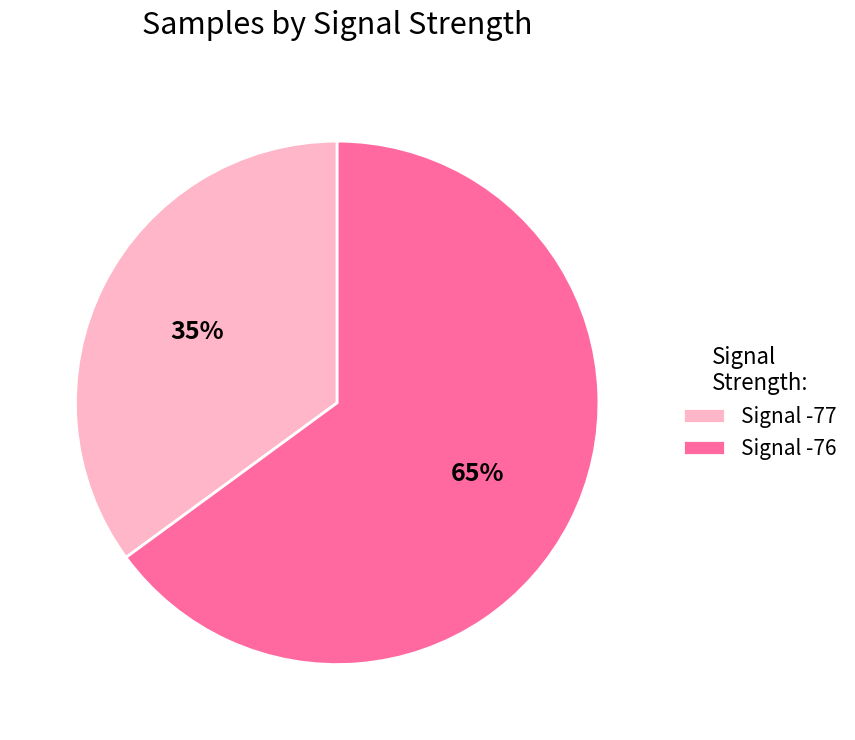

Do Signal -76 and Signal -77 together represent more than half of the pie?

Yes